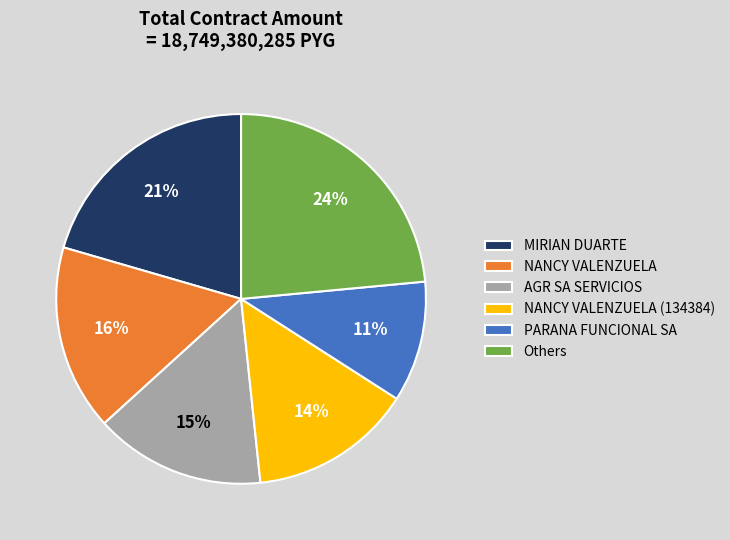

To the nearest percent, what percentage of the pie is PARANA FUNCIONAL SA?

11%